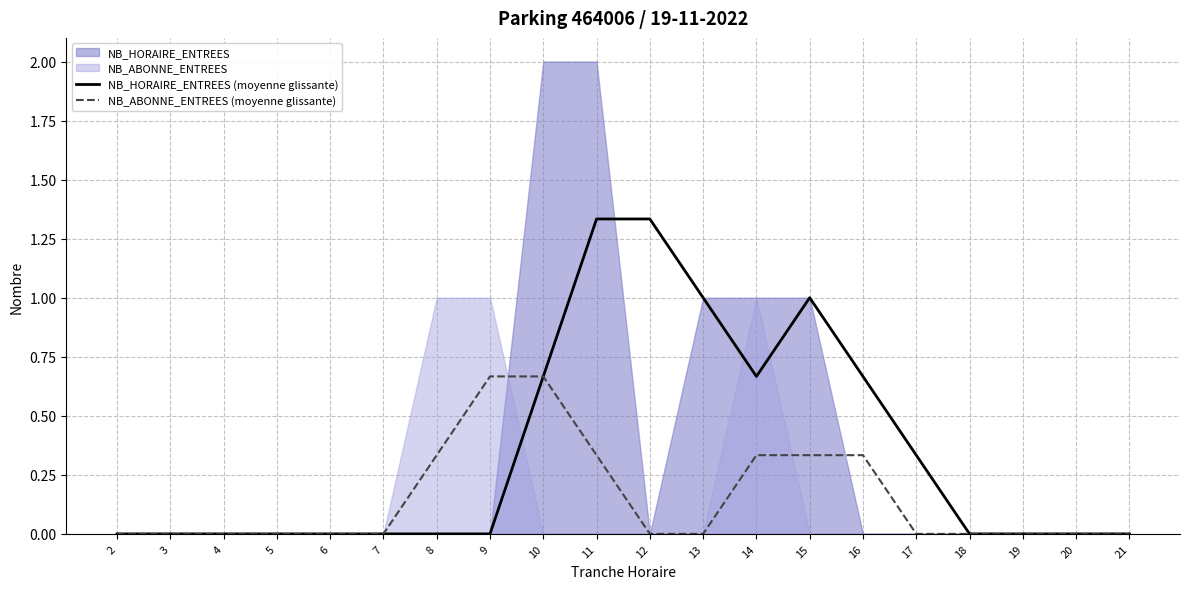

Which series changed the most between 13 and 20?

NB_HORAIRE_ENTREES (moyenne glissante)